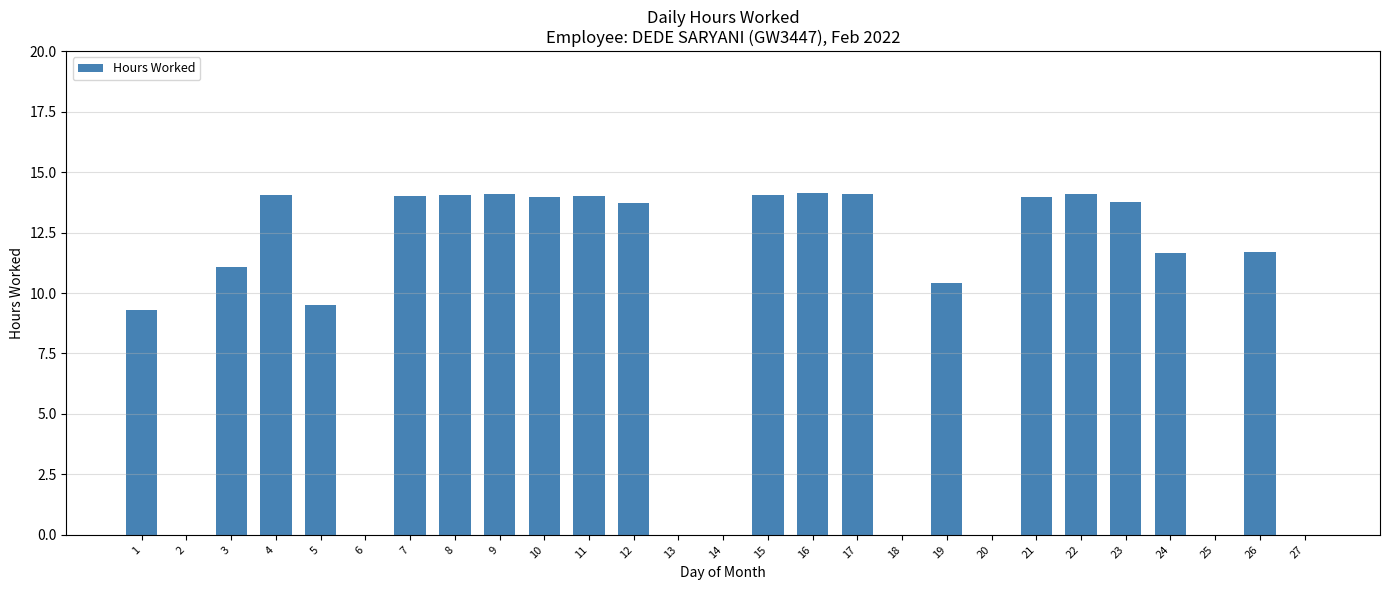

What is the sum of all values?

245.7